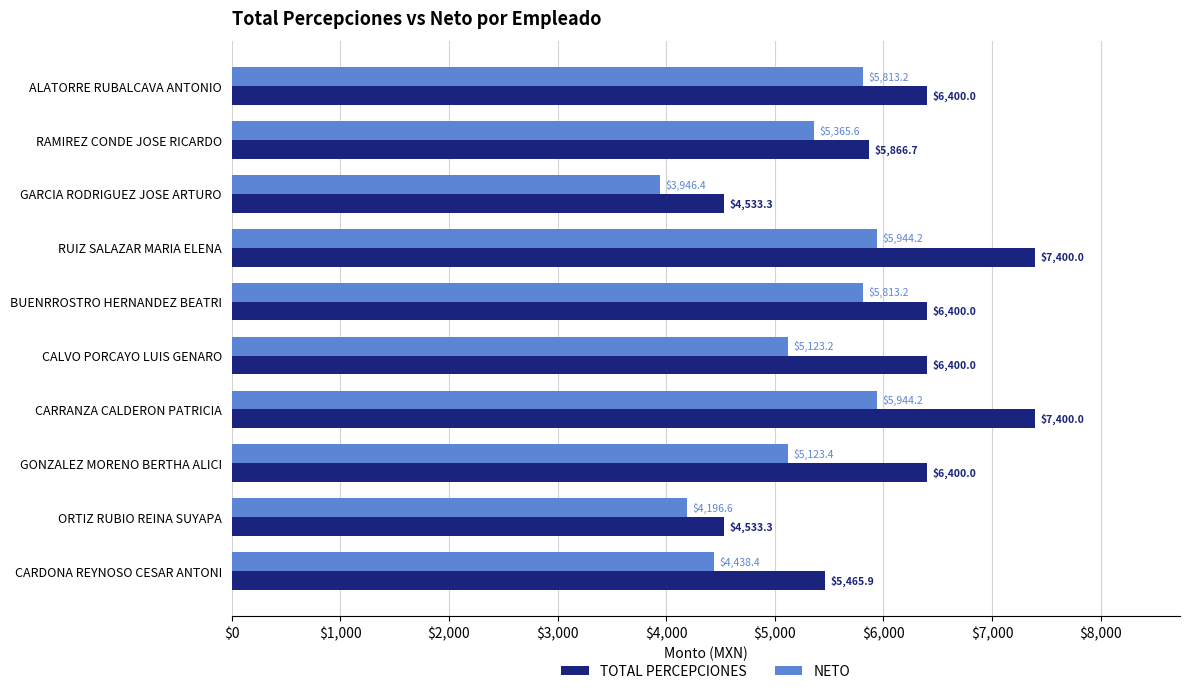

What is the sum of all TOTAL PERCEPCIONES values?

60799.2